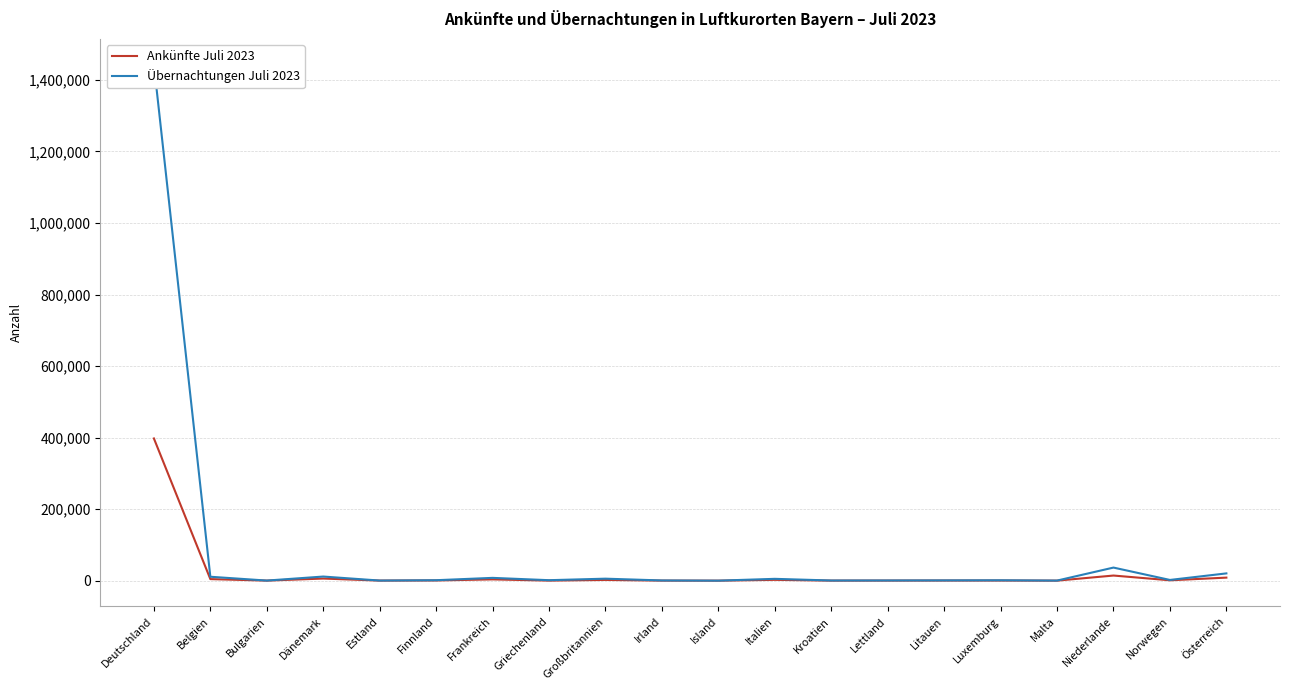

Rank the series at Kroatien from highest to lowest value.

Übernachtungen Juli 2023, Ankünfte Juli 2023